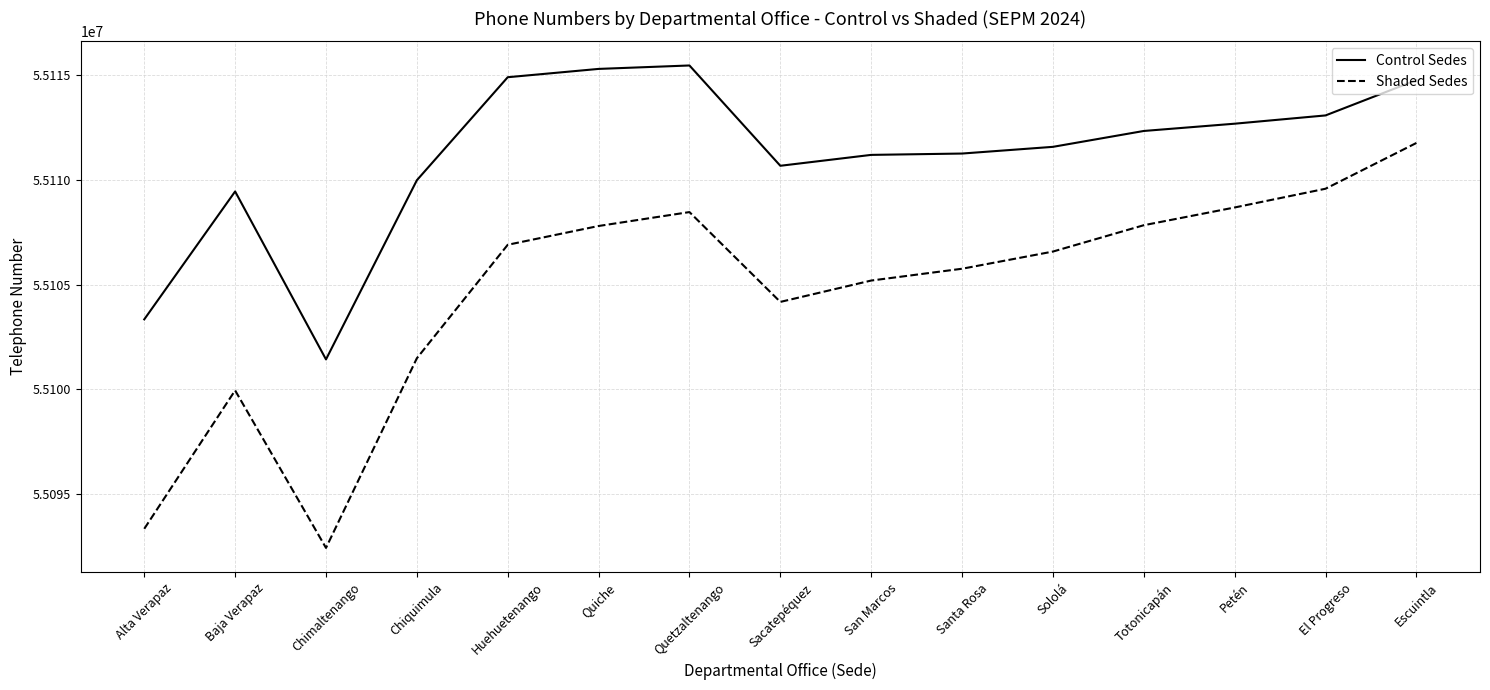

At Totonicapán, list the series in order from largest to smallest.

Control Sedes, Shaded Sedes